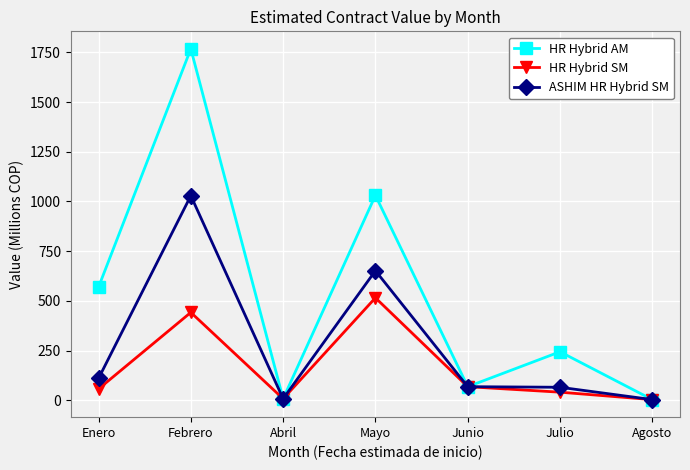

Which series has the largest total across all categories?

HR Hybrid AM